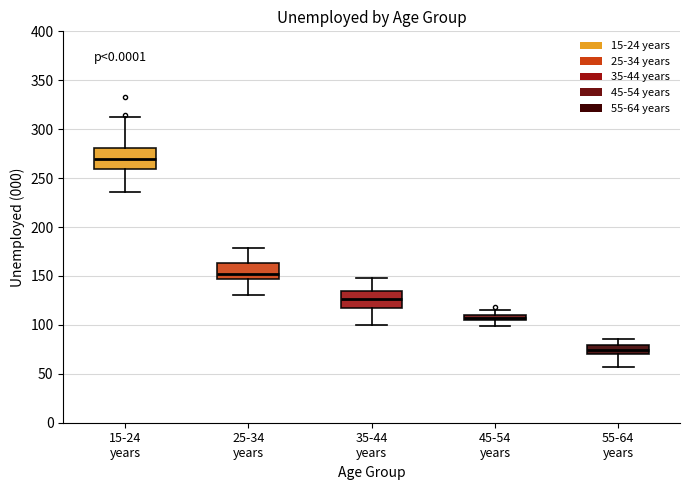

Where is the upper edge of the box for 55-64 years on the y-axis? The values are not printed on the chart, so give them approximately, as read against the axis.

80